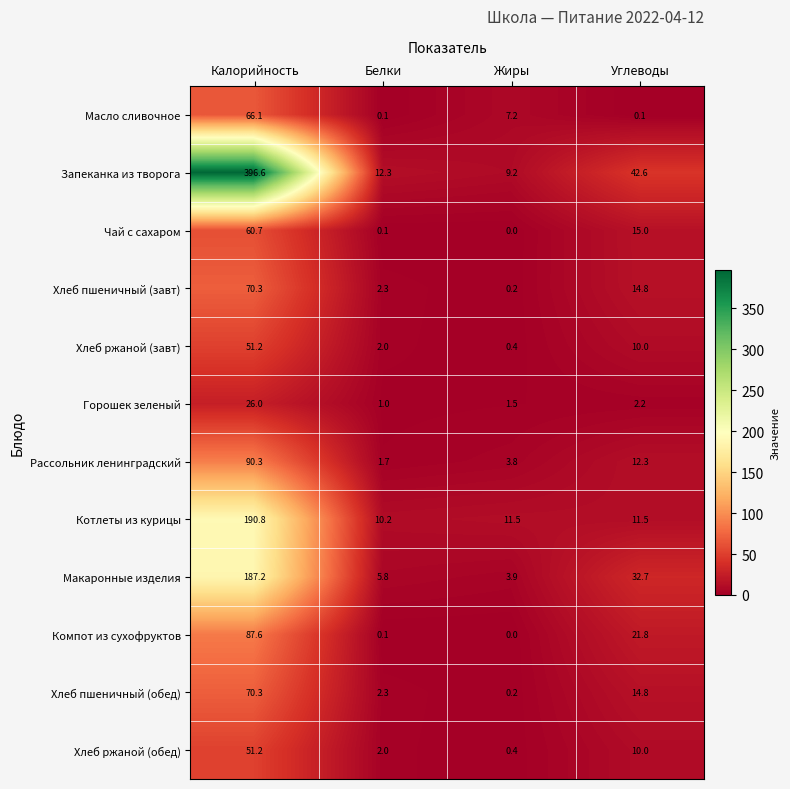

At which category is the sum across all series the highest?

Калорийность